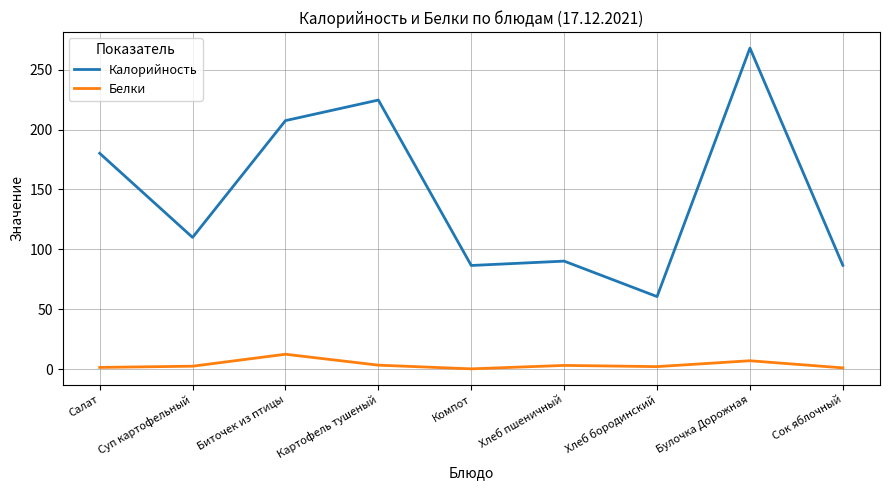

At which label is Калорийность closest to 164?

Салат